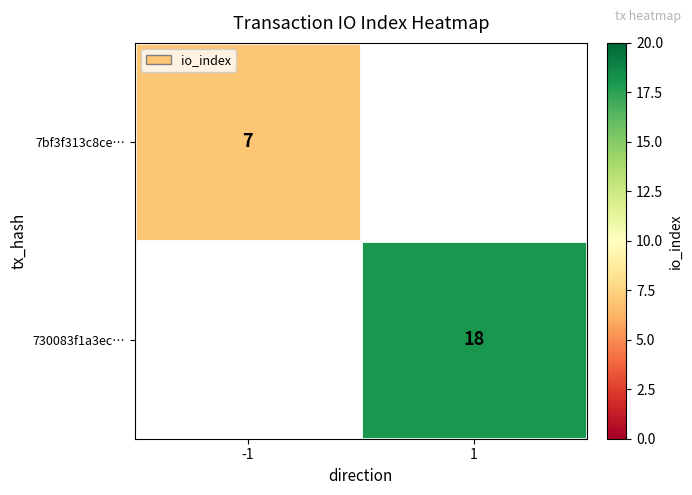

The value of 730083f1a3ec… at 1 is 23.8. True or false?

False